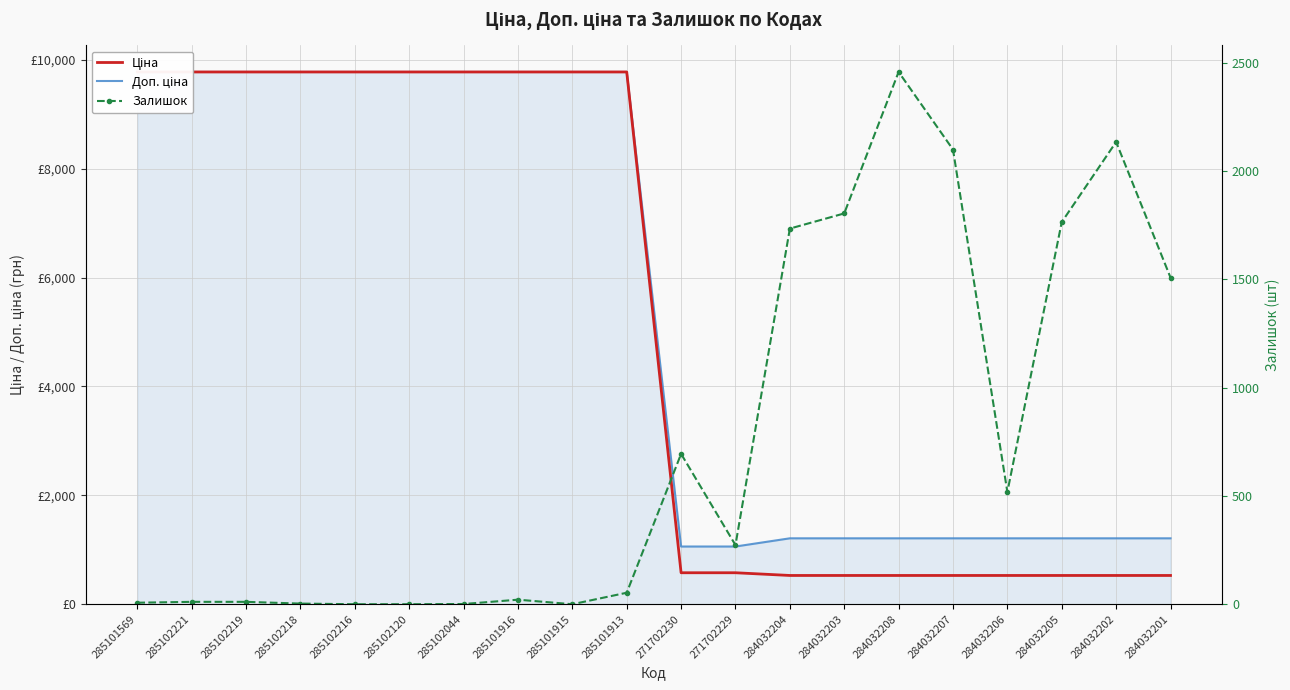

What is the total value across all series at 284032205?

3502.9